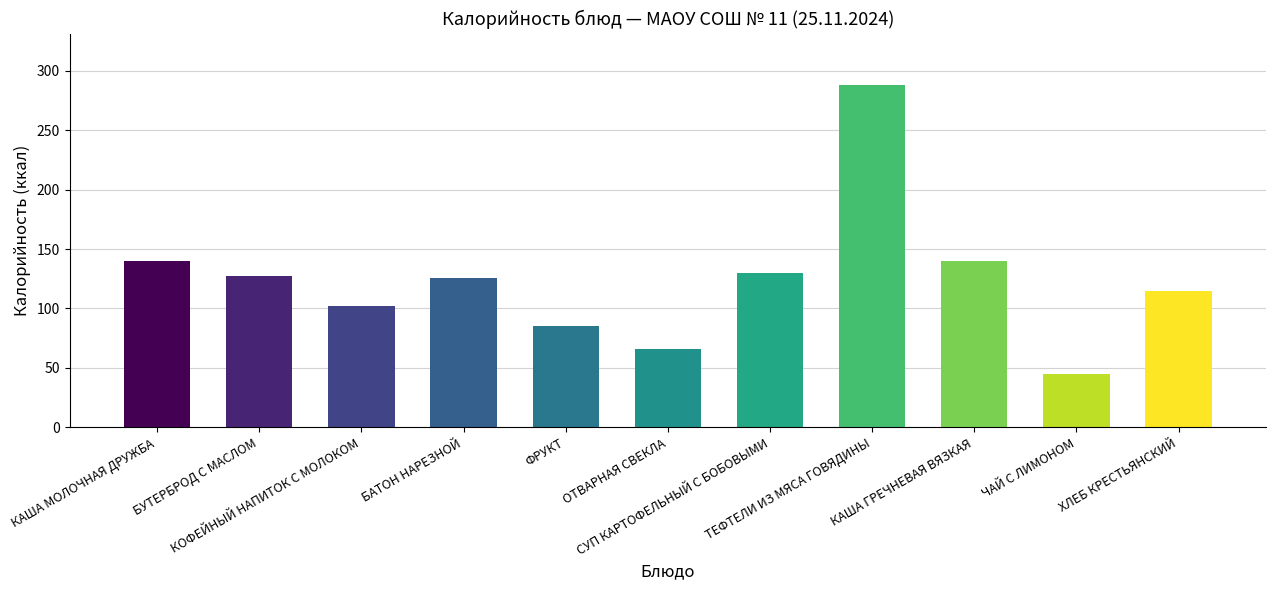

The chart shows a value of 140 at КАША МОЛОЧНАЯ ДРУЖБА. True or false?

True